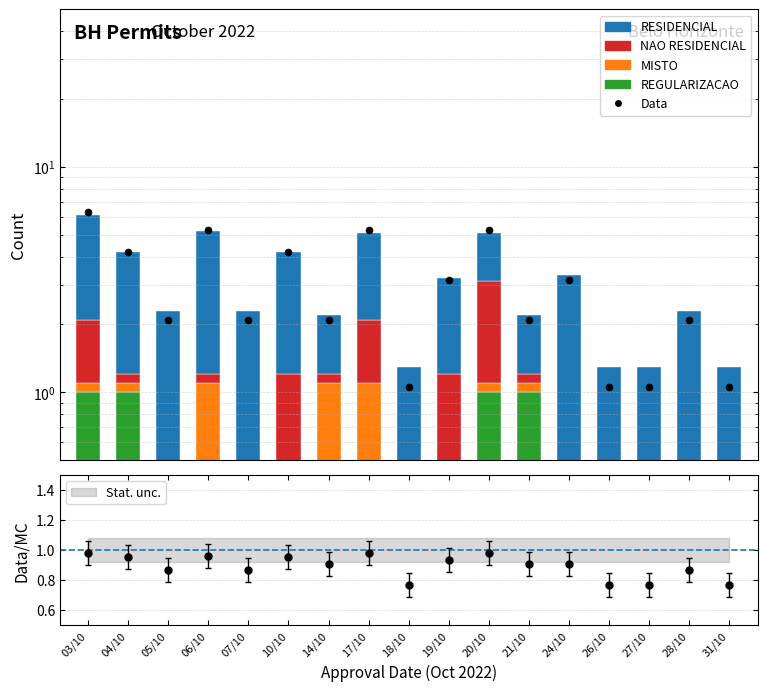

At which category is the sum across all series the highest?

03/10